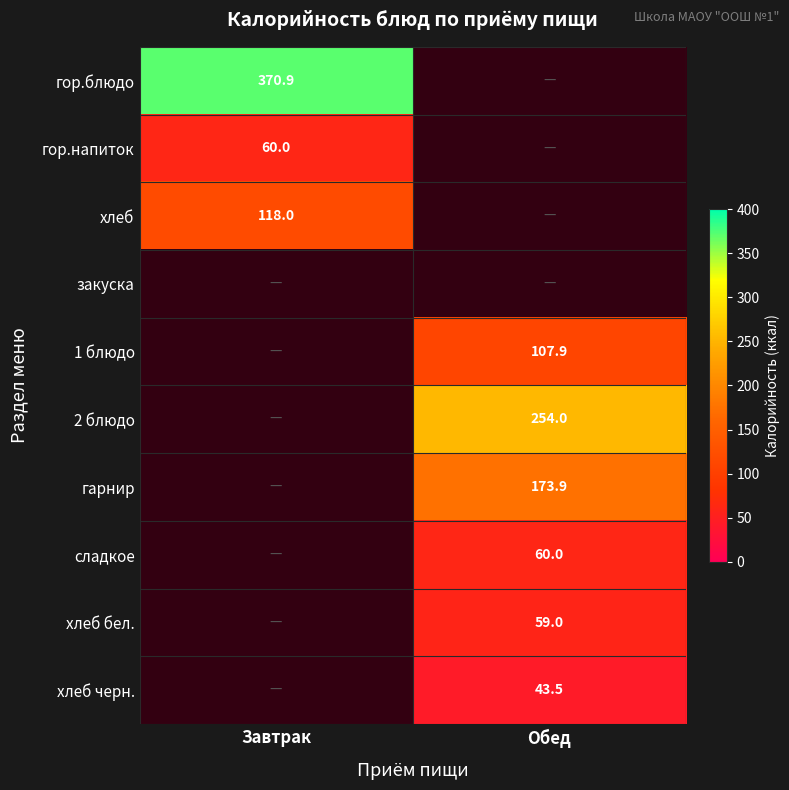

Which category has the highest value across all series?

Завтрак